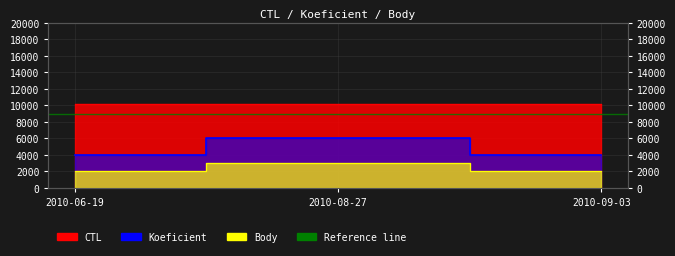

List the labels in order of Body value, largest first.

2010-08-27, 2010-06-19, 2010-09-03